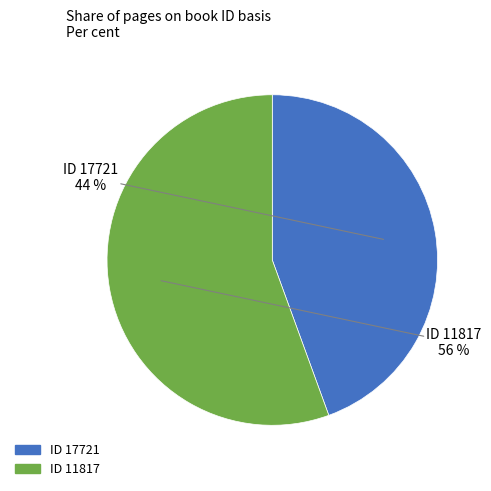

Is there a majority slice in this chart?

Yes